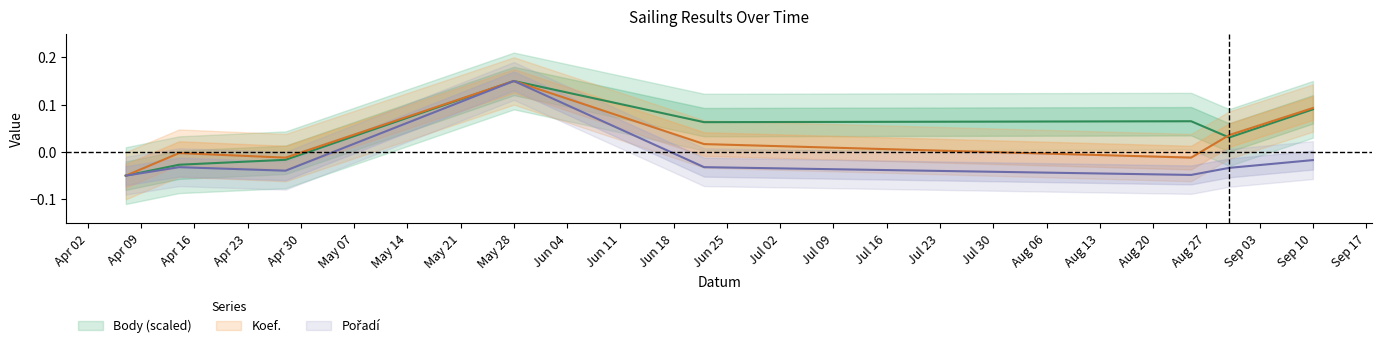

Rank the series by their maximum value, from lowest to highest.

Koef., Pořadí, Body (scaled)